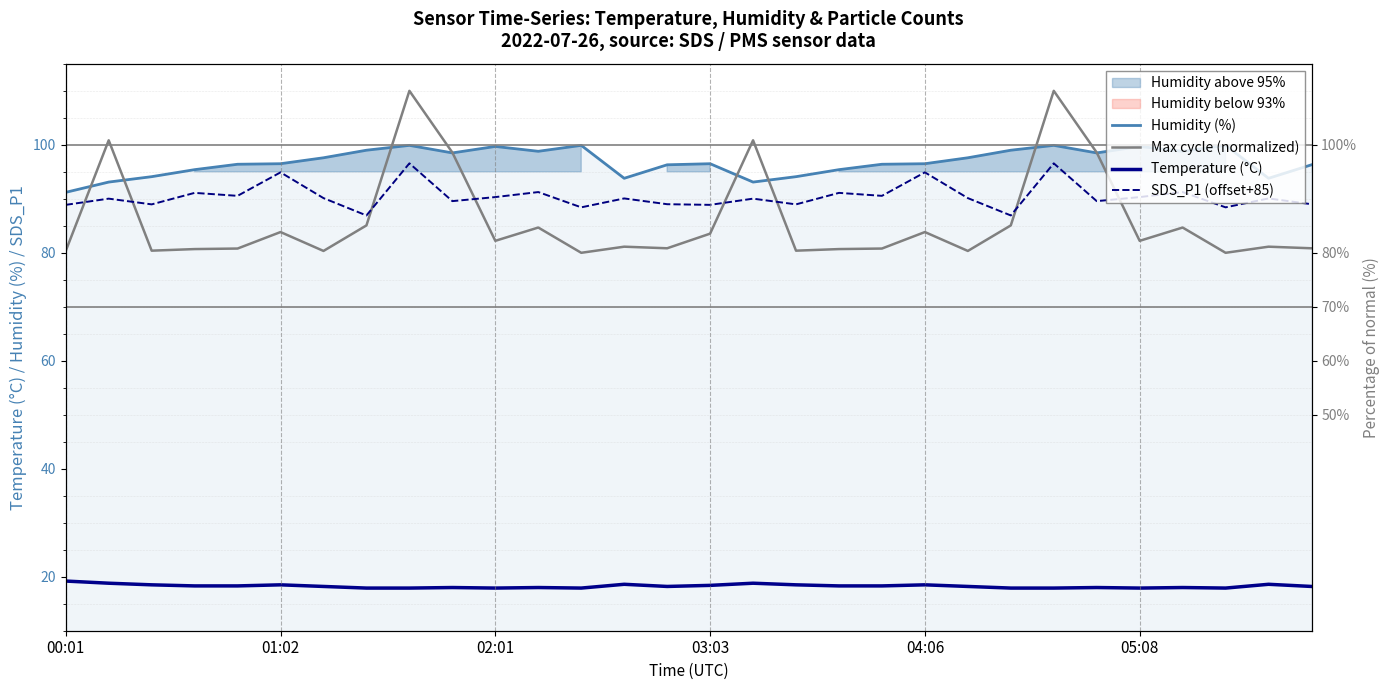

Count the number of data series in this chart.

4